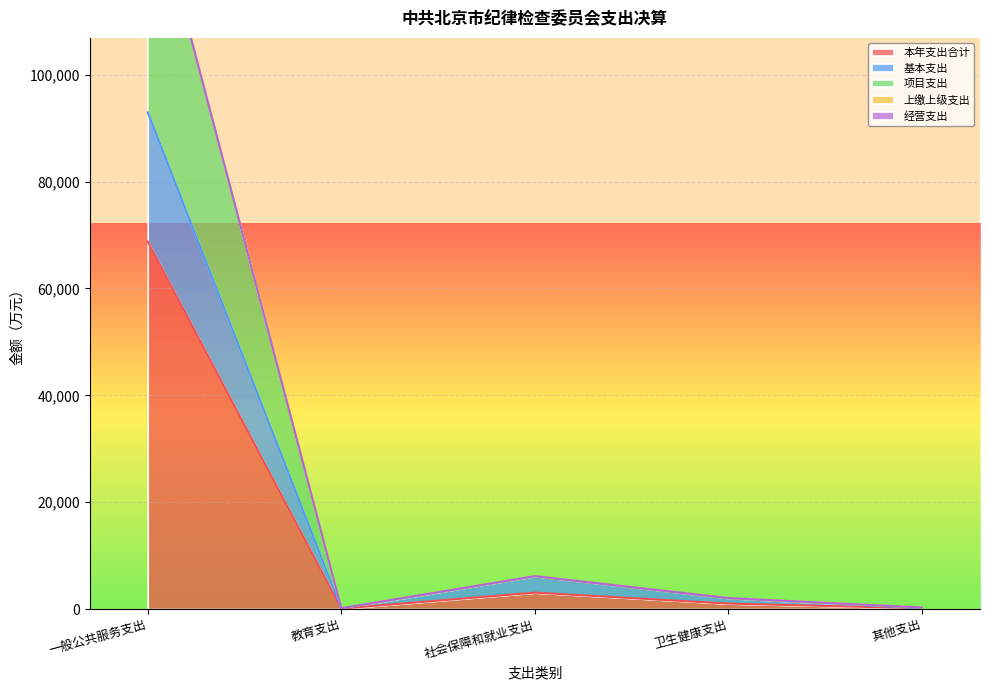

Is it true that 项目支出 equals 99.1 at 教育支出?

False